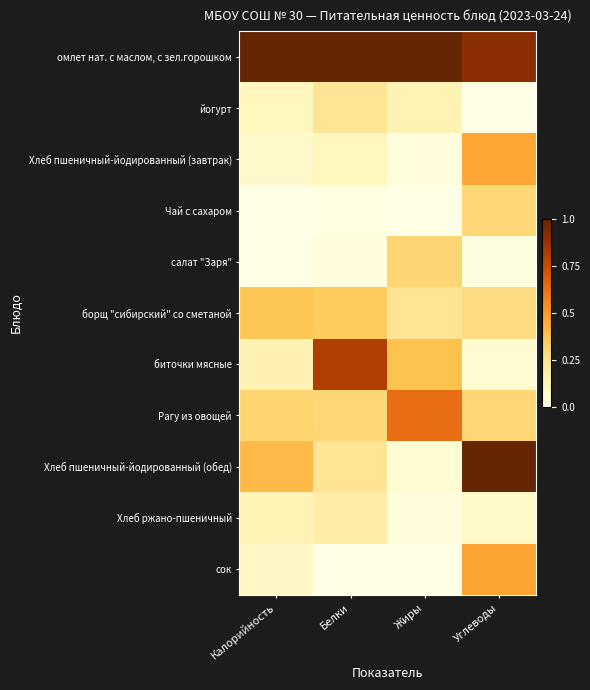

How many series are shown in this chart?

11